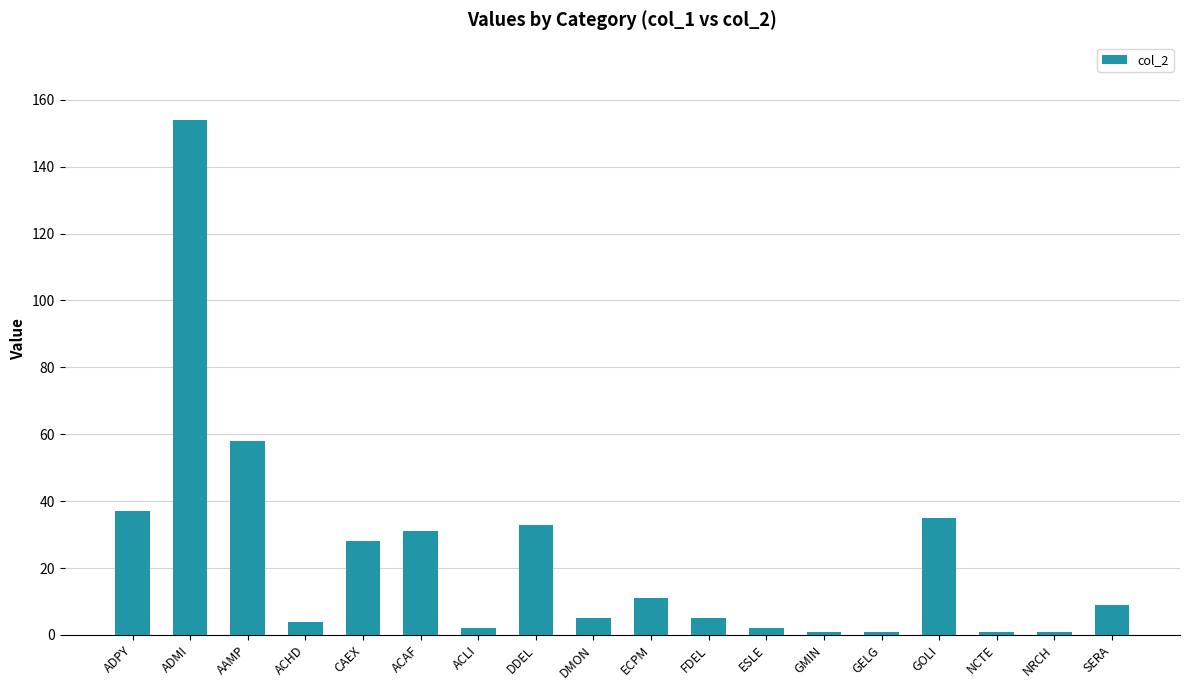

Where is the data nearest to the value 77?

AAMP